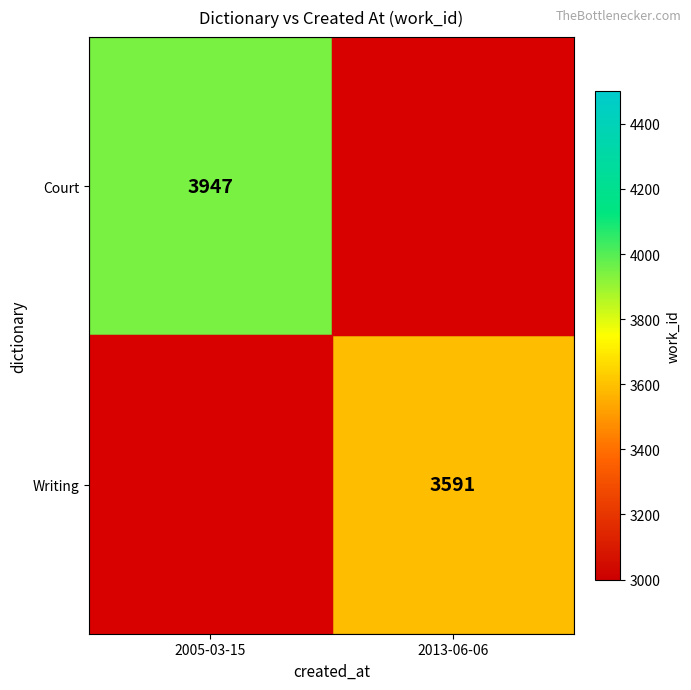

Is it true that Court equals 1872.8 at 2005-03-15?

False